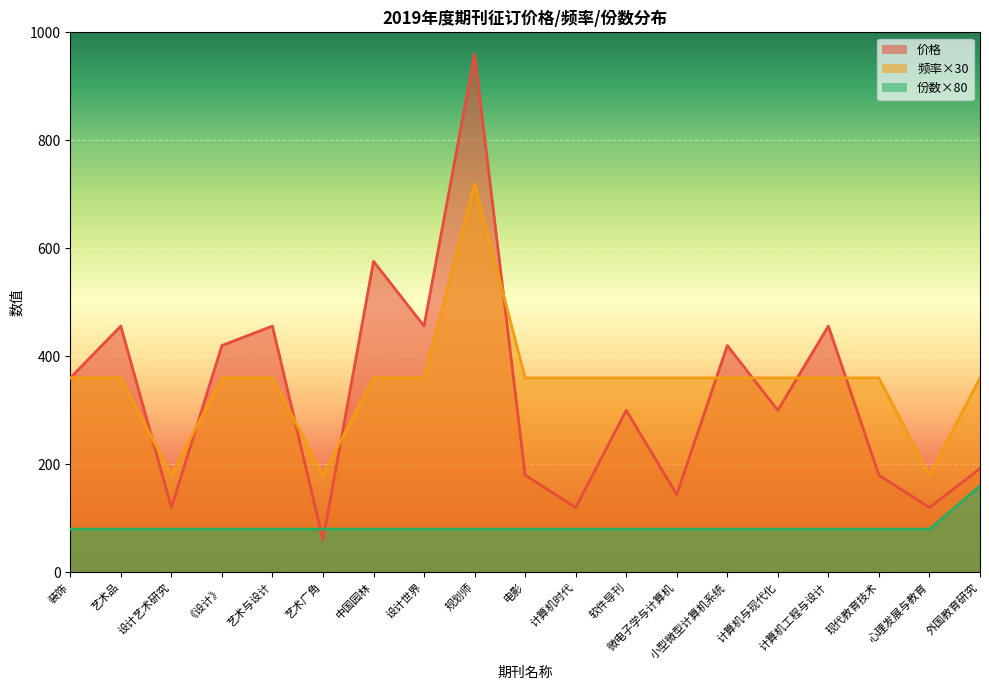

Reading left to right, what are all the values shown in this chart?

价格: 装饰=360	艺术品=456	设计艺术研究=120	《设计》=420	艺术与设计=456	艺术广角=60	中国园林=576	设计世界=456	规划师=960	电影=180	计算机时代=120	软件导刊=300	微电子学与计算机=144	小型微型计算机系统=420	计算机与现代化=300	计算机工程与设计=456	现代教育技术=180	心理发展与教育=120	外国教育研究=192
频率: 装饰=360	艺术品=360	设计艺术研究=180	《设计》=360	艺术与设计=360	艺术广角=180	中国园林=360	设计世界=360	规划师=720	电影=360	计算机时代=360	软件导刊=360	微电子学与计算机=360	小型微型计算机系统=360	计算机与现代化=360	计算机工程与设计=360	现代教育技术=360	心理发展与教育=180	外国教育研究=360
份数: 装饰=80	艺术品=80	设计艺术研究=80	《设计》=80	艺术与设计=80	艺术广角=80	中国园林=80	设计世界=80	规划师=80	电影=80	计算机时代=80	软件导刊=80	微电子学与计算机=80	小型微型计算机系统=80	计算机与现代化=80	计算机工程与设计=80	现代教育技术=80	心理发展与教育=80	外国教育研究=160